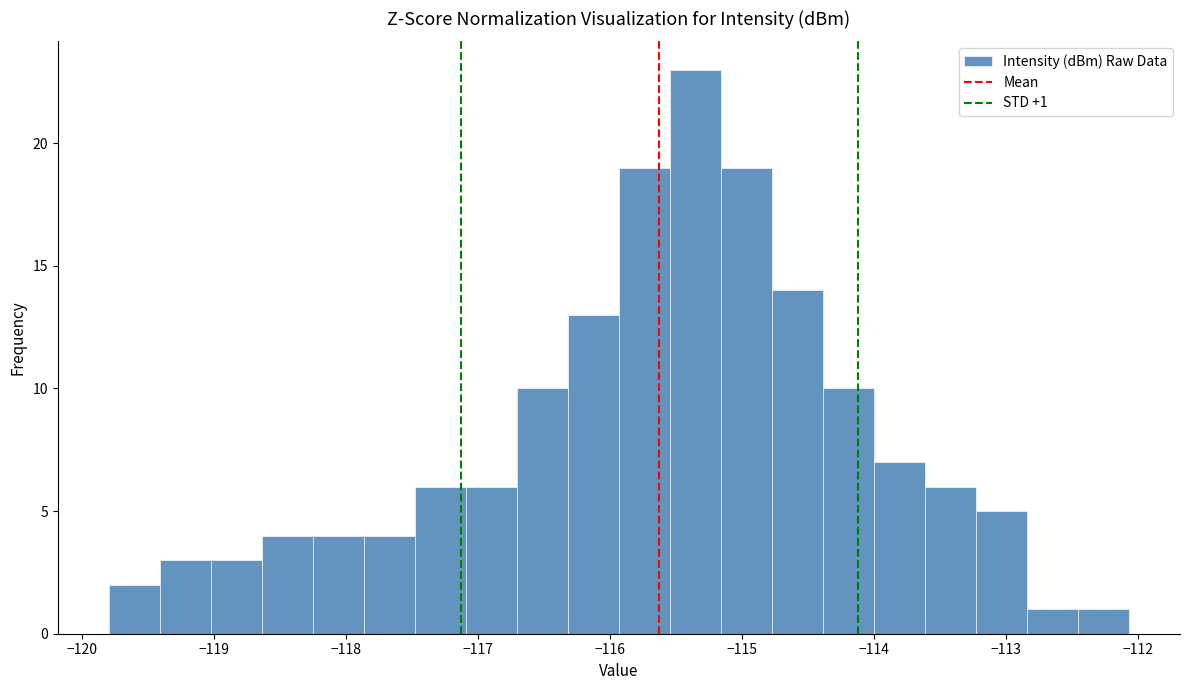

Around what value on the x-axis is the tallest bar? Give the approximate position of its centre, as read against the axis.

-115.4